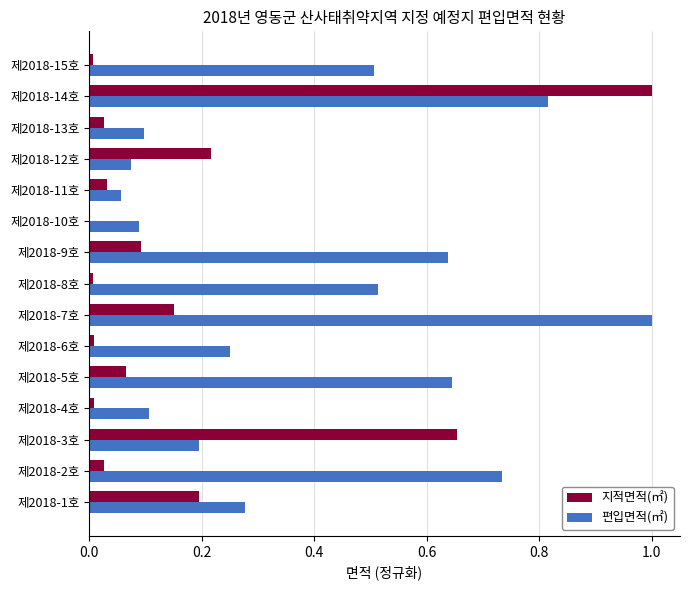

Between 제2018-7호 and 제2018-14호, which series saw the biggest shift?

지적면적(㎡)